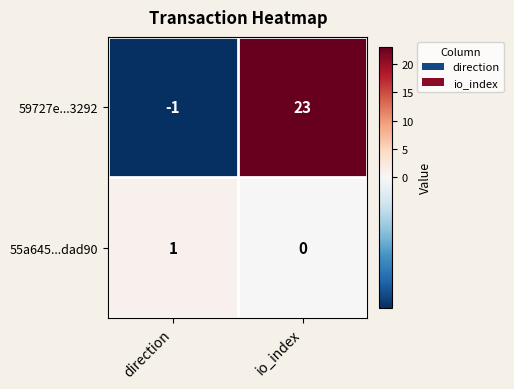

List the series in order of their peak value, lowest first.

55a645...dad90, 59727e...3292